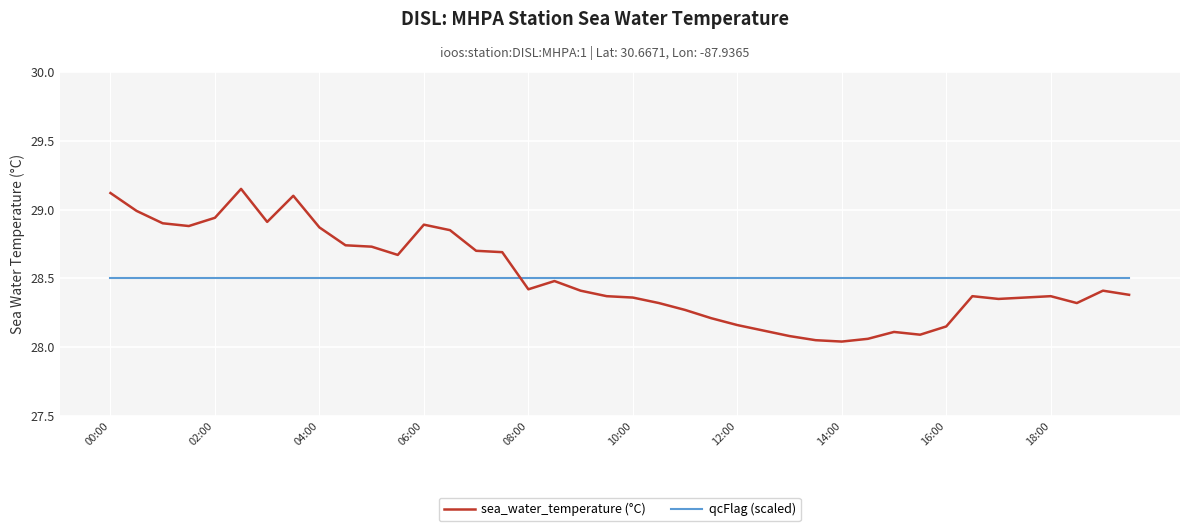

What is the average value of the qcFlag (scaled) series?

28.5